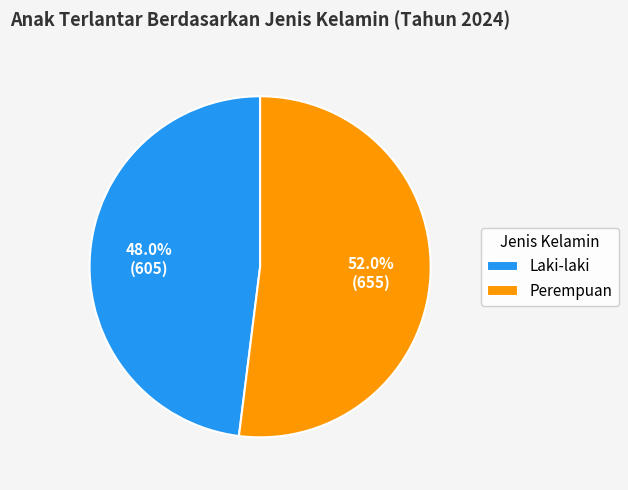

Does Perempuan represent more than half of the total?

Yes